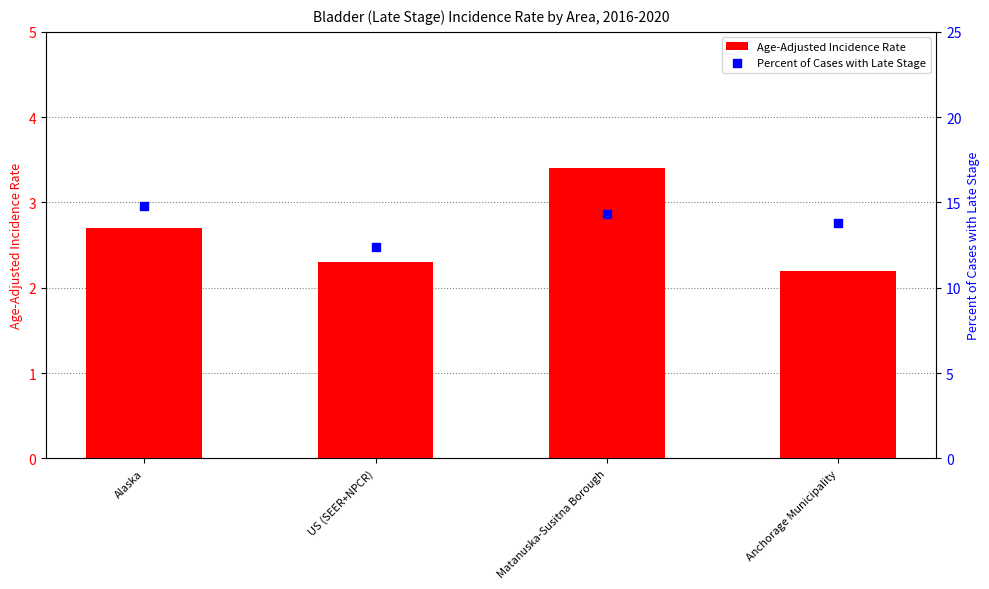

What is the total value across all series at Matanuska-Susitna Borough?

17.7